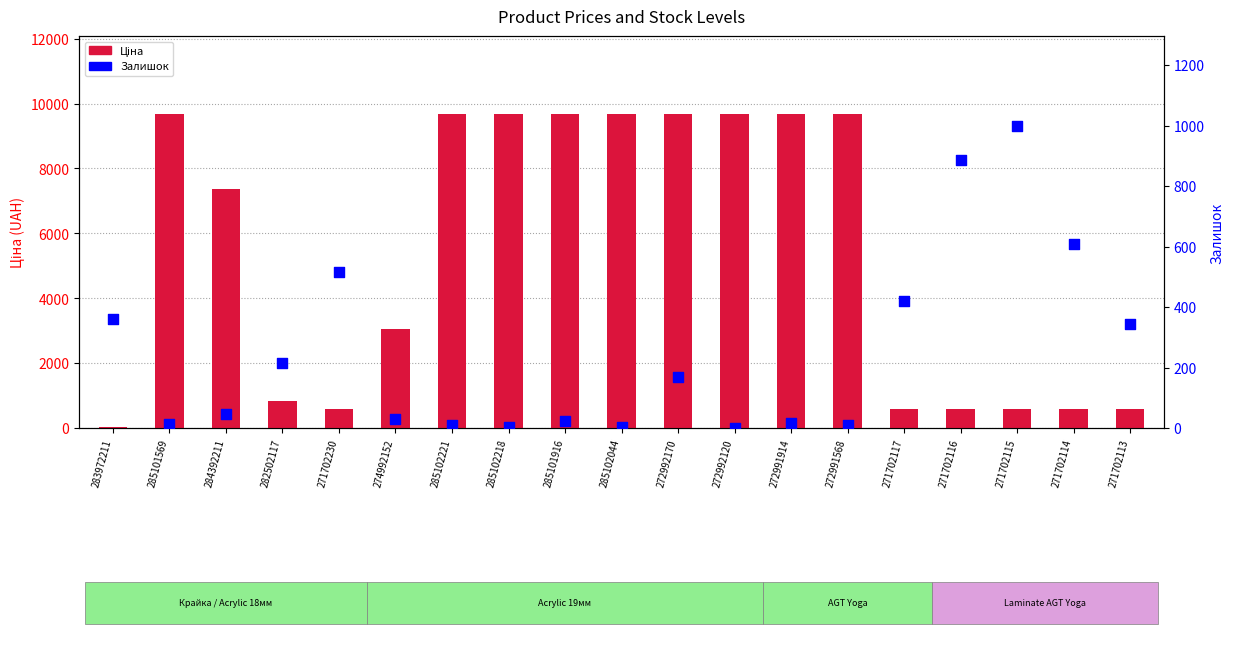

What are all the series names shown in the legend?

Ціна, Залишок